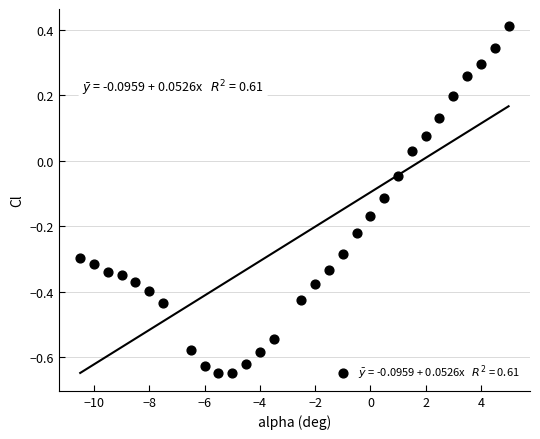

What is the range of Y values (max minus min)?

1.1